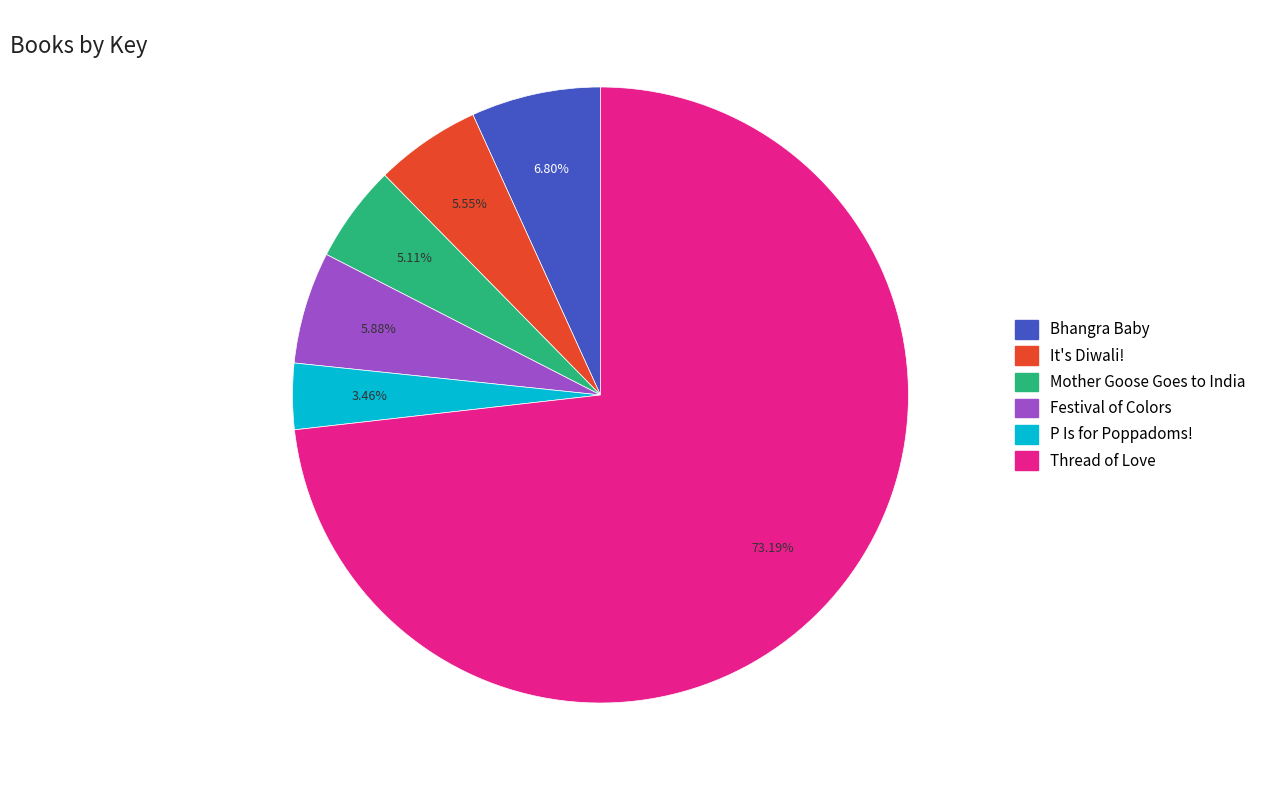

How many slices are in this pie chart?

6